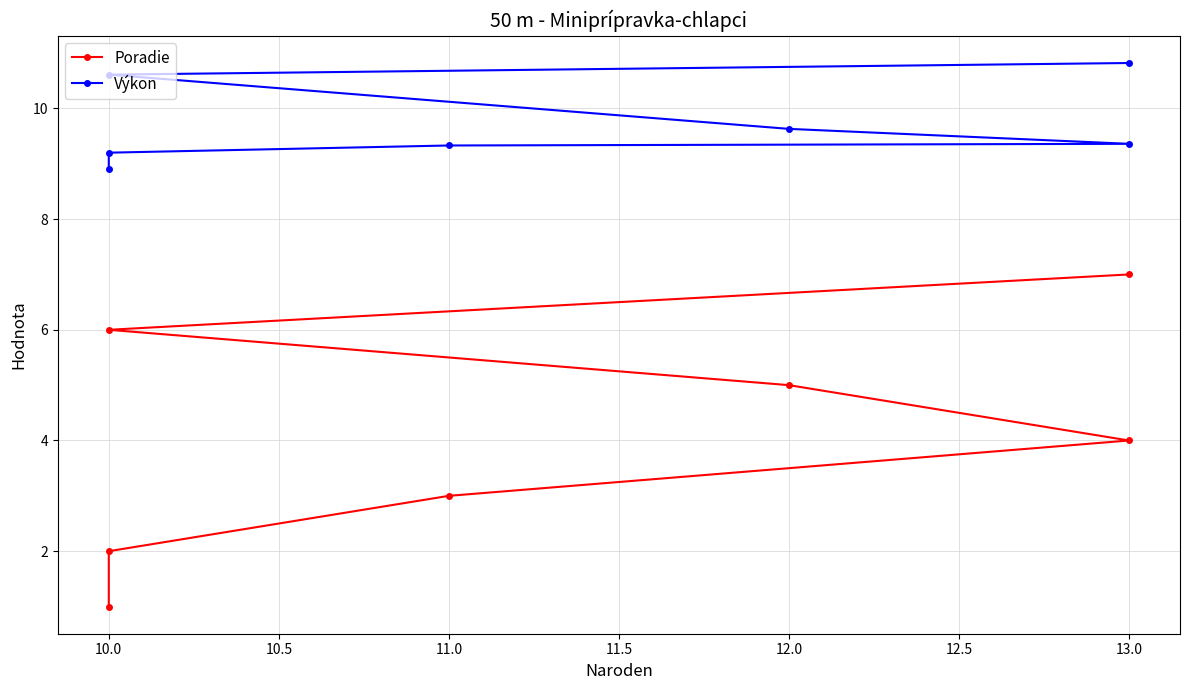

True or false: Poradie and Výkon intersect in this chart.

False